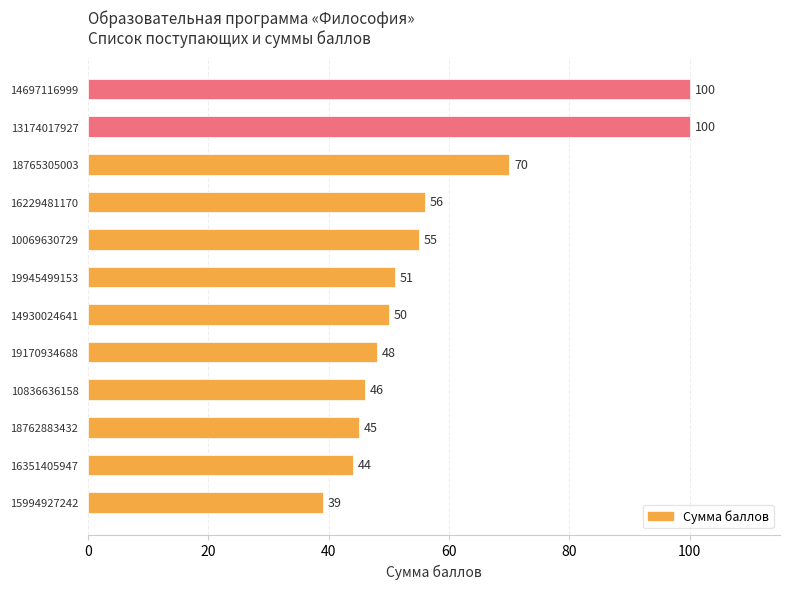

The value at 10836636158 is 23. True or false?

False